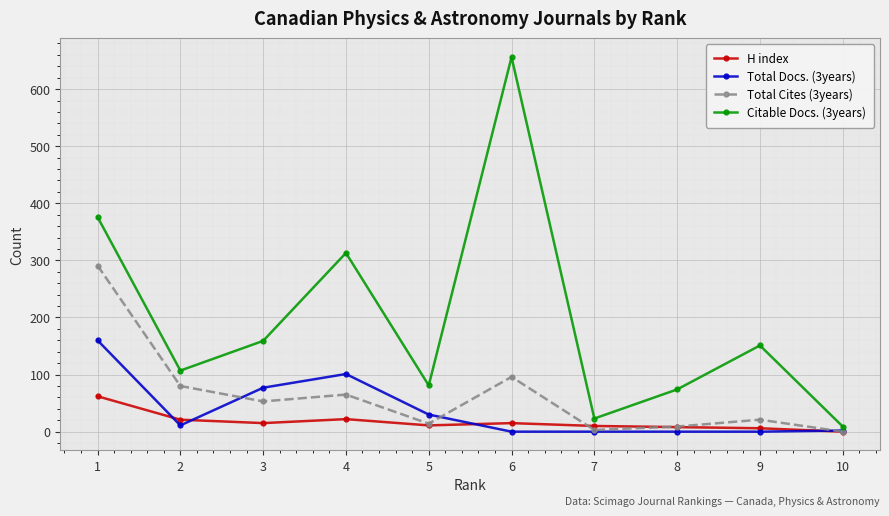

Which series has the widest spread of values?

Citable Docs. (3years)